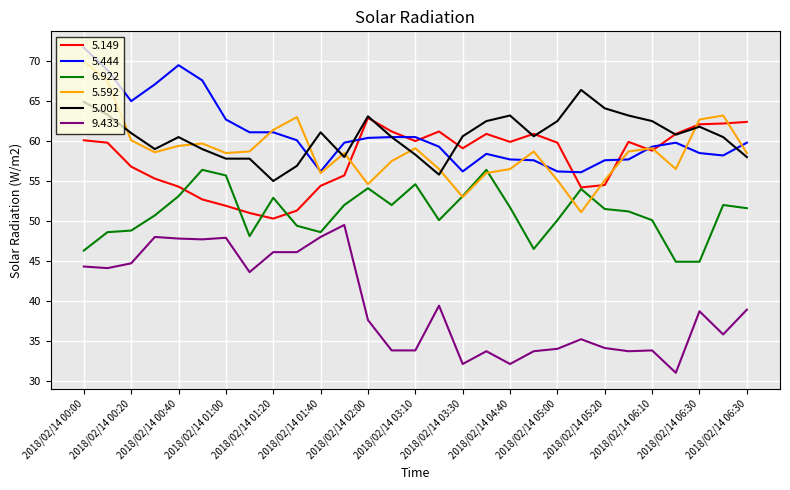

At how many categories does at least one series exceed 43?

29